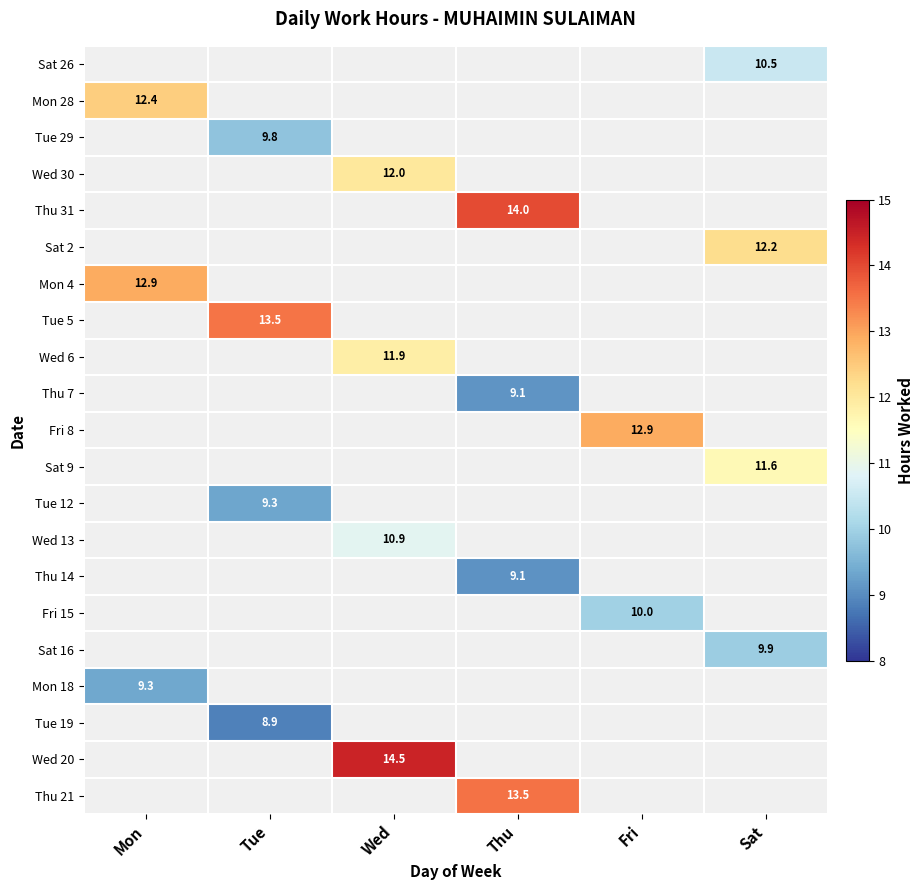

The Wed 6 series shows 11.9 at Wed. True or false?

True